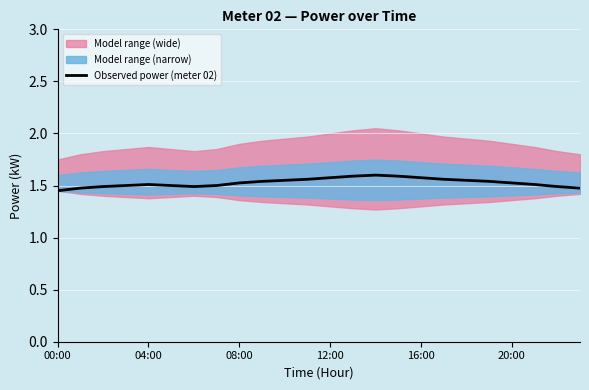

What is the value of the 3rd point from the left?

1.5